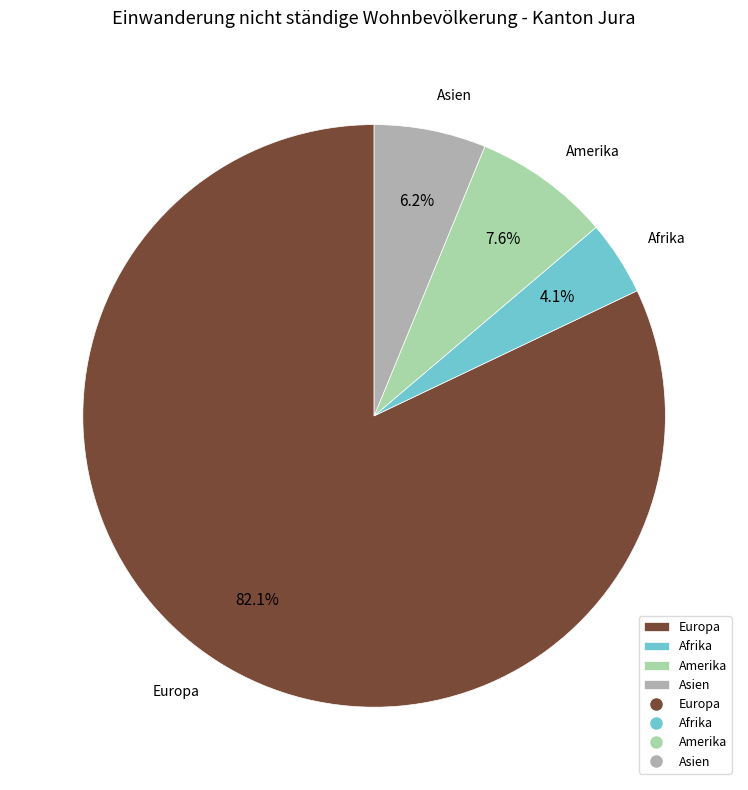

What percentage do Afrika and Amerika together represent?

11.7%